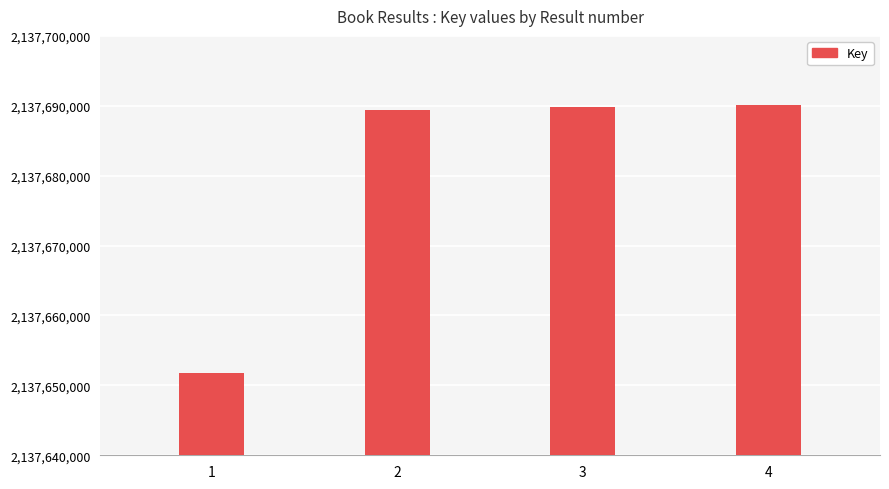

How many bars are there in total?

4